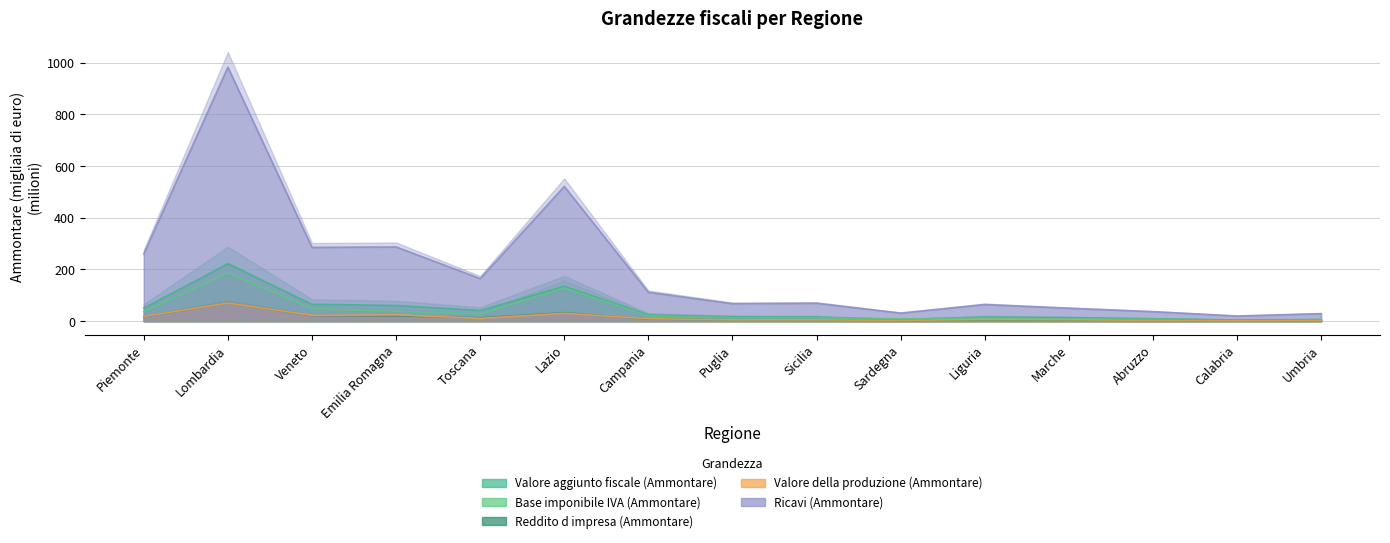

How many values in the Valore aggiunto fiscale (Ammontare) series are below 16?

7